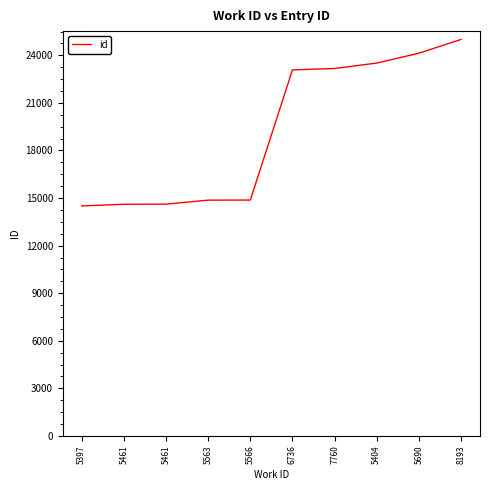

At which label is the value closest to 19755?

6736